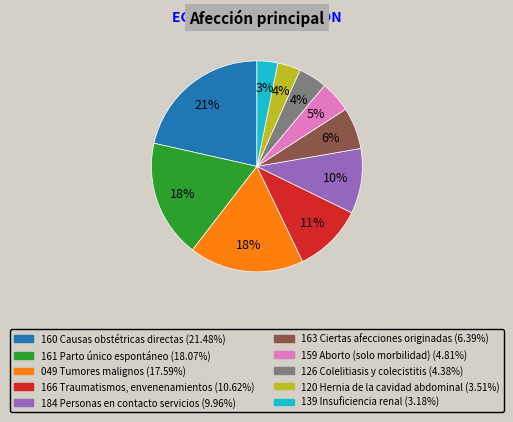

Combined, do 160 Causas obstétricas directas and 184 Personas en contacto servicios account for over 50%?

No